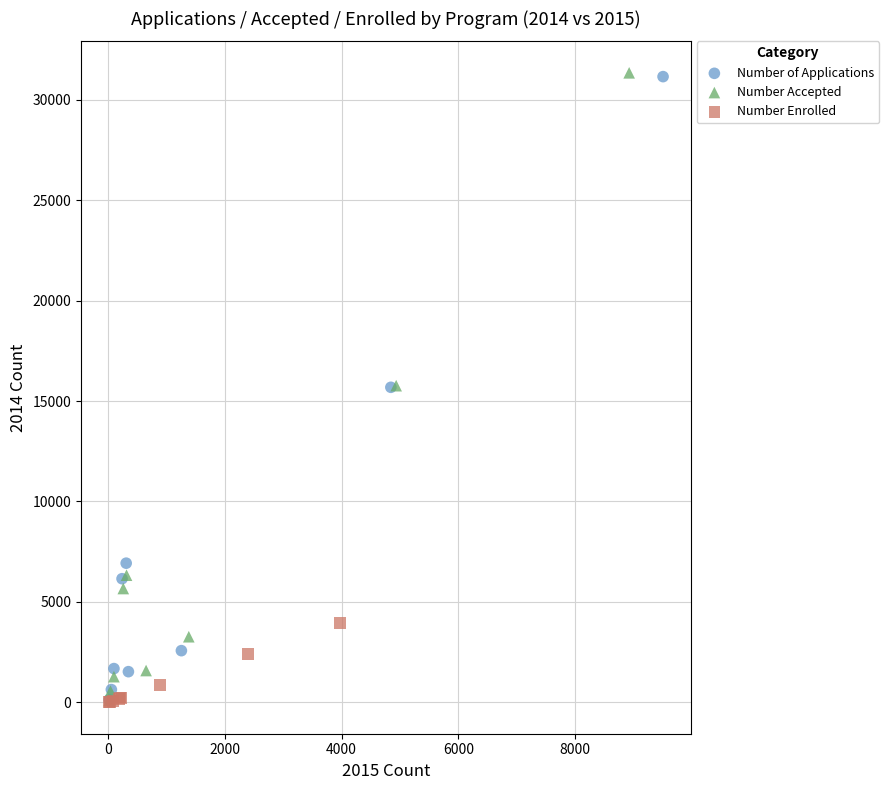

Which series has the widest spread of Y values?

Number Accepted